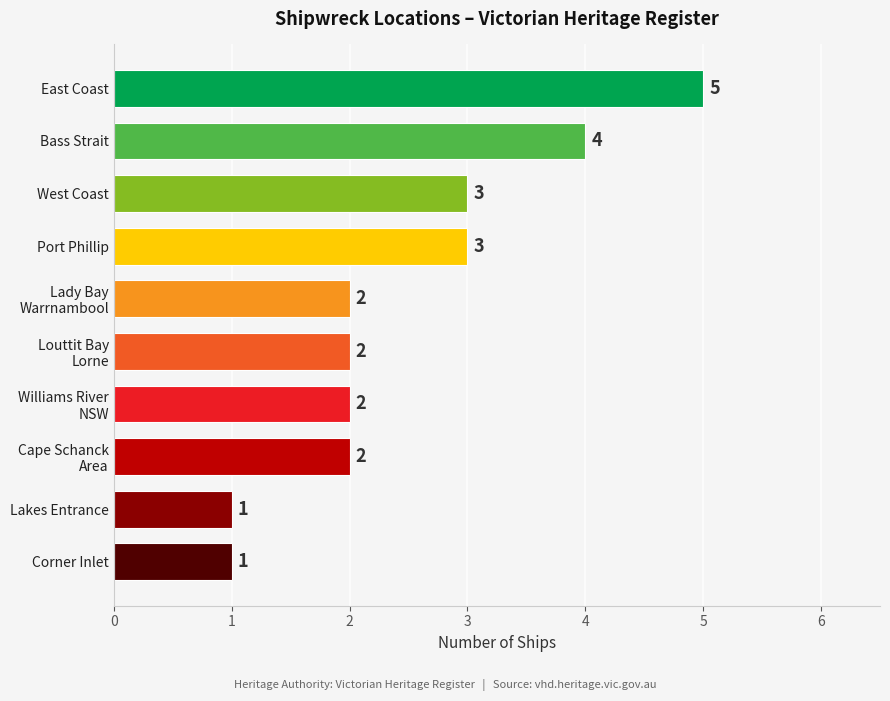

What is the value of the 3rd bar from the top?

3